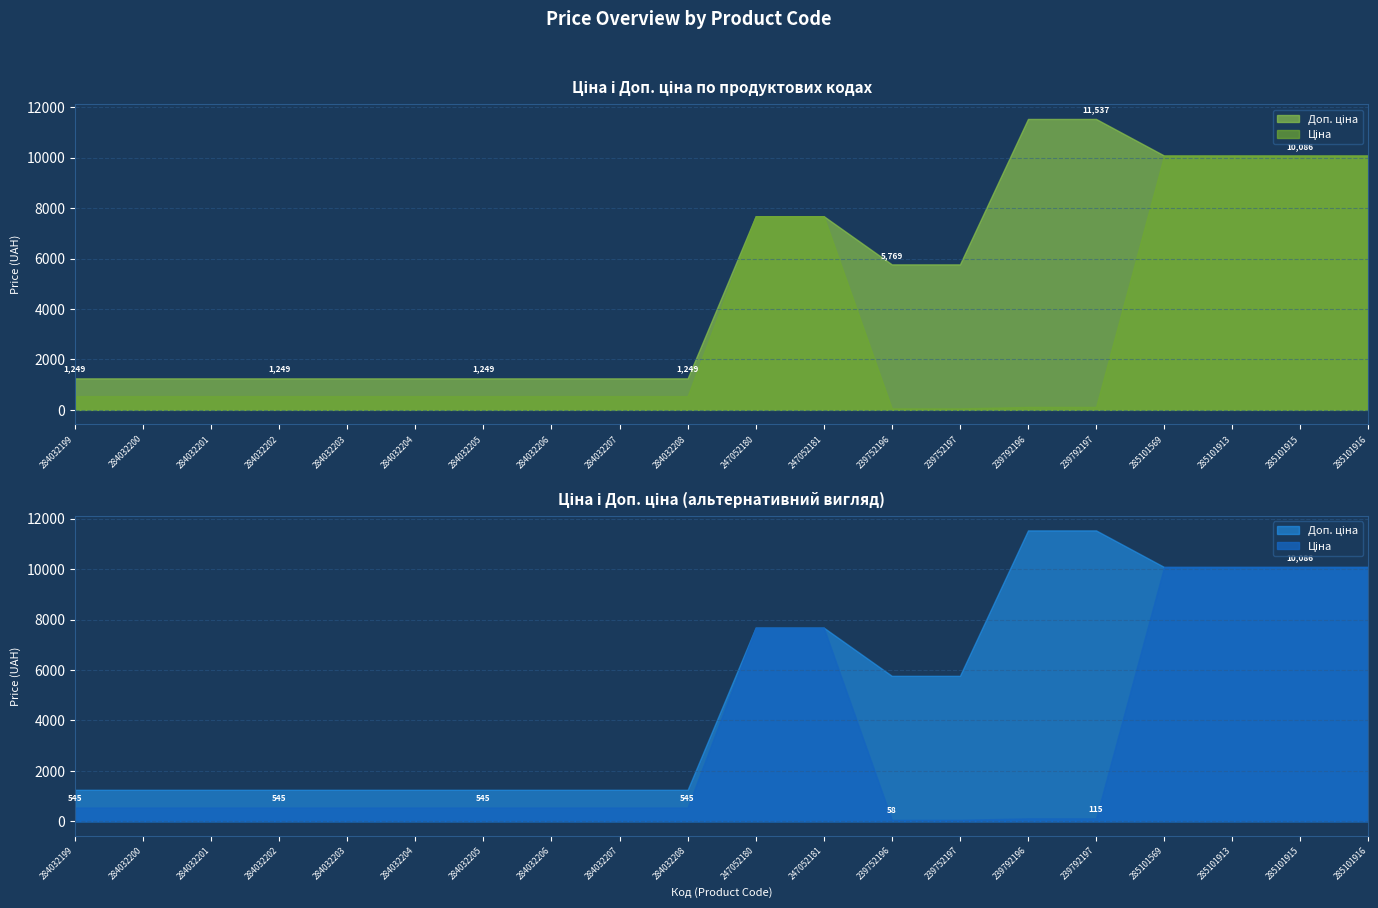

Is it true that Ціна equals 18.3 at 239752197?

False